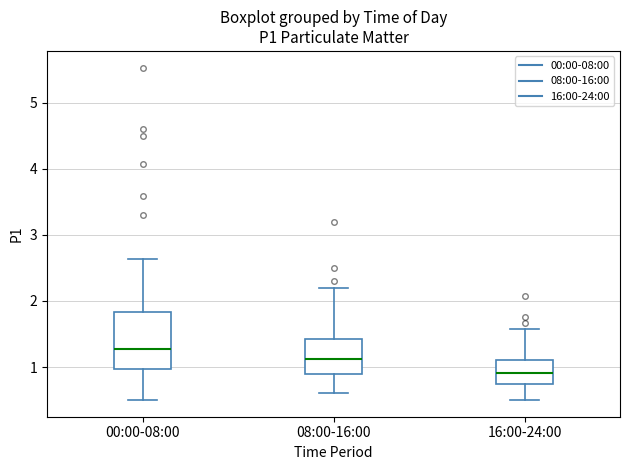

Reading left to right, transcribe this box plot: for each box, give where its median line is, the range the box spans, and where its two whiskers end, as read against the y-axis. The values are not printed on the chart, so give them approximately, as read against the axis.

00:00-08:00: median 1.3, box 1.0 to 1.8, whiskers 0.5 to 2.6
08:00-16:00: median 1.1, box 0.9 to 1.4, whiskers 0.6 to 2.2
16:00-24:00: median 0.9, box 0.8 to 1.1, whiskers 0.5 to 1.6